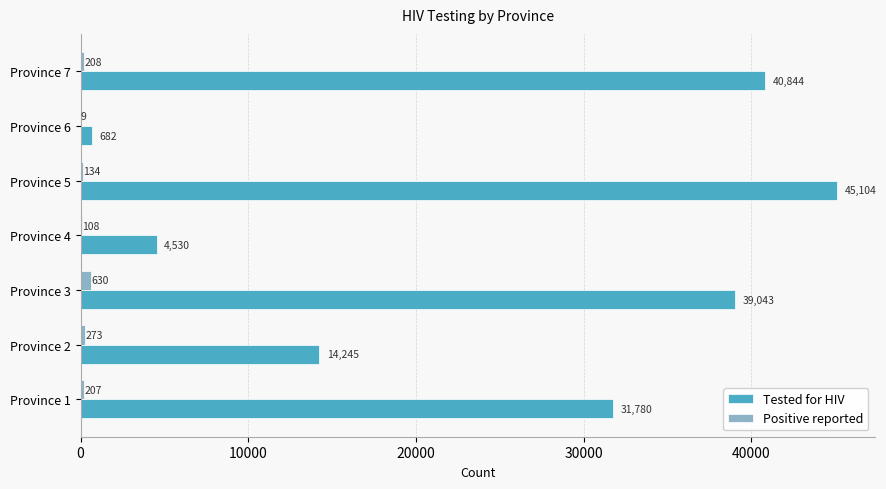

Is the value of Positive reported at Province 2 greater than the value of Tested for HIV at Province 4?

No